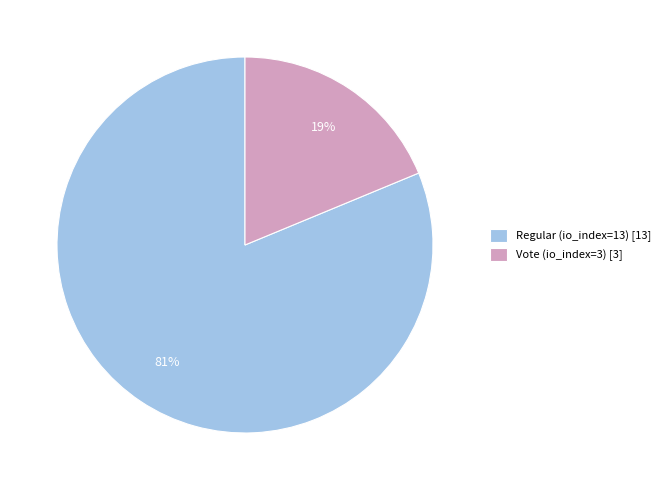

Do Vote (io_index=3) [3] and Regular (io_index=13) [13] together represent more than half of the pie?

Yes